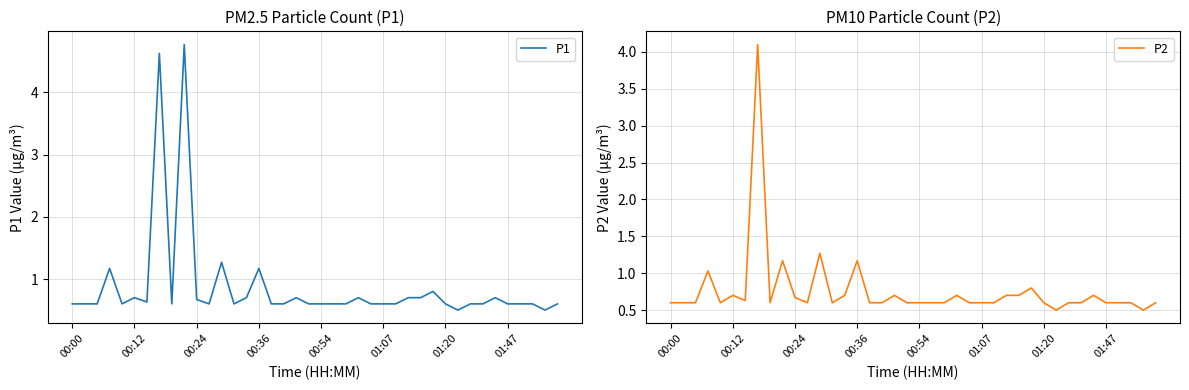

Which series has the largest total across all categories?

P1